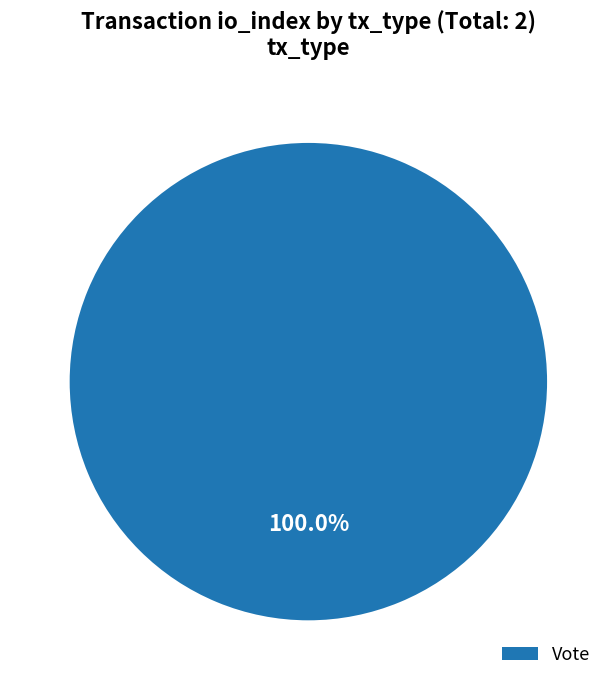

Rank the categories by value from highest to lowest.

Vote